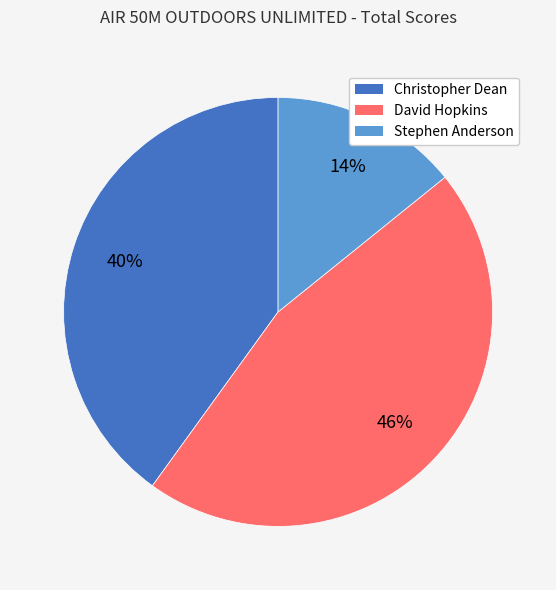

Does any single category account for the majority?

No